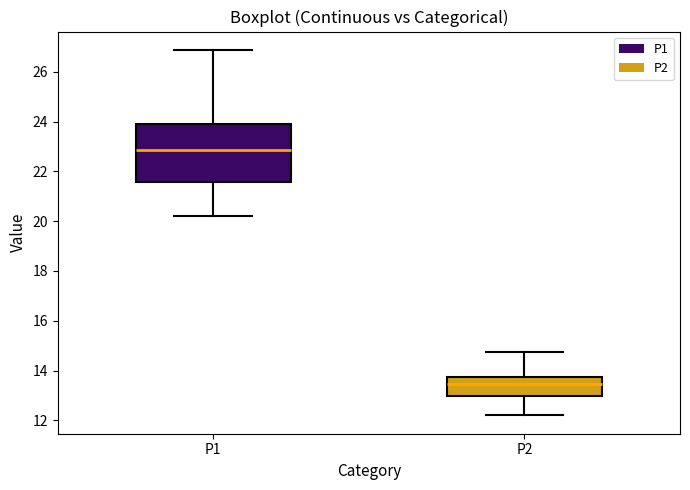

Which box's median line is the highest?

P1